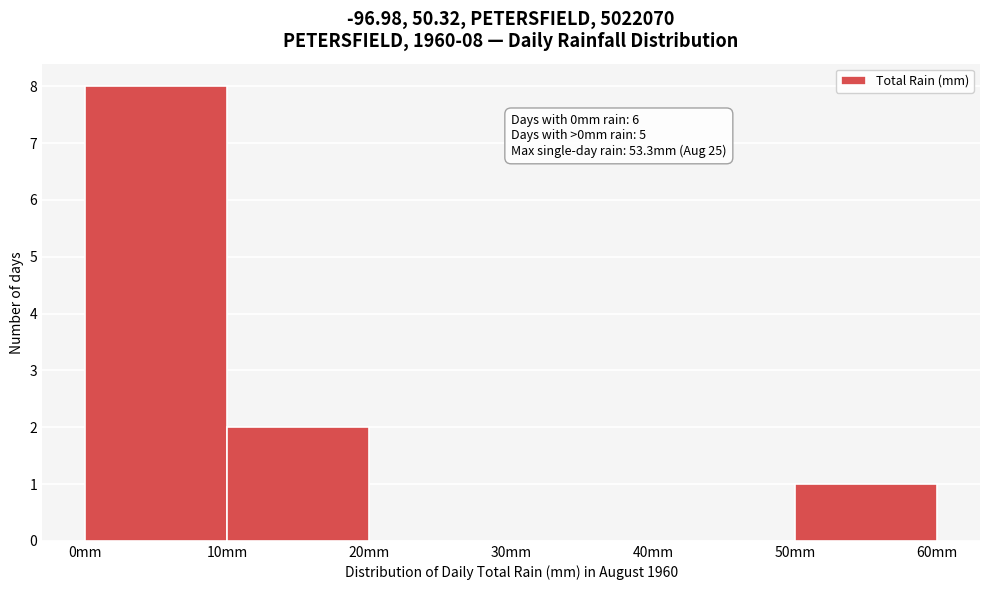

Which range on the x-axis has the tallest bar?

0 to 10